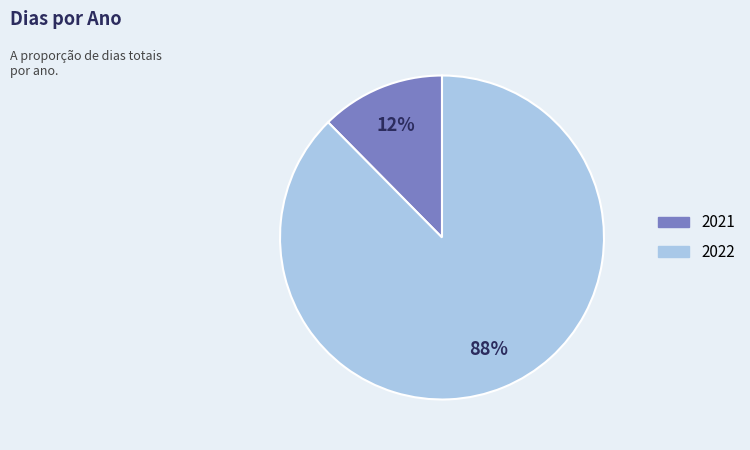

Which slice is the largest?

2022